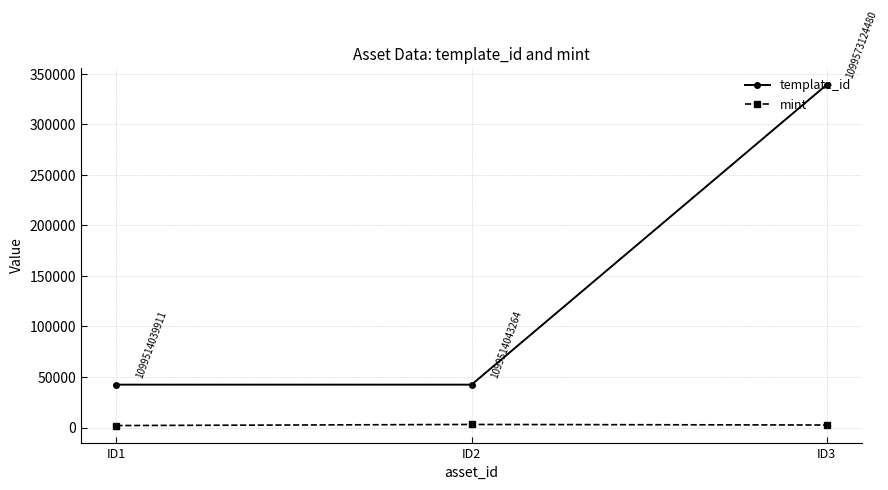

Does the chart display data point markers on the line(s)?

Yes